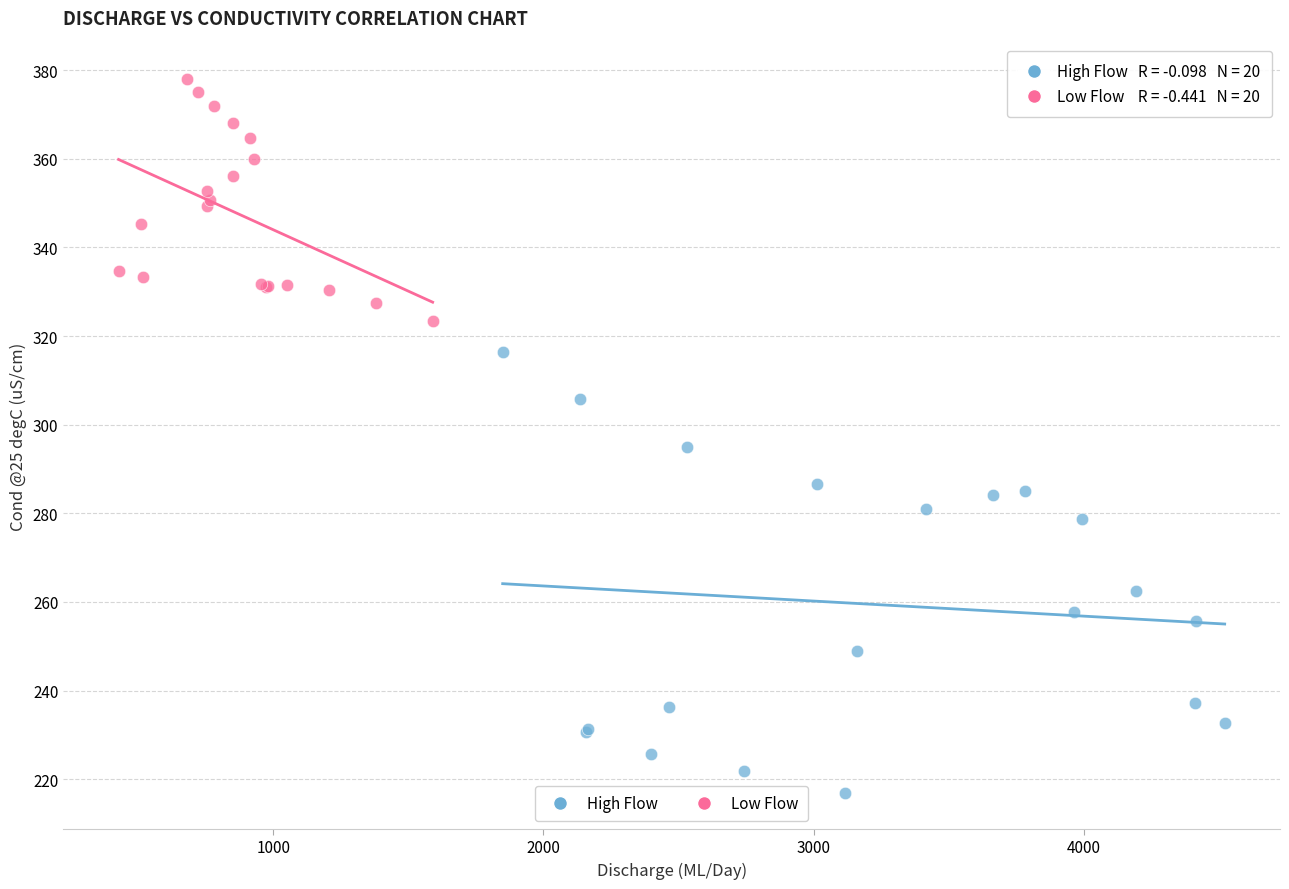

Which series has the widest spread of Y values?

High Flow